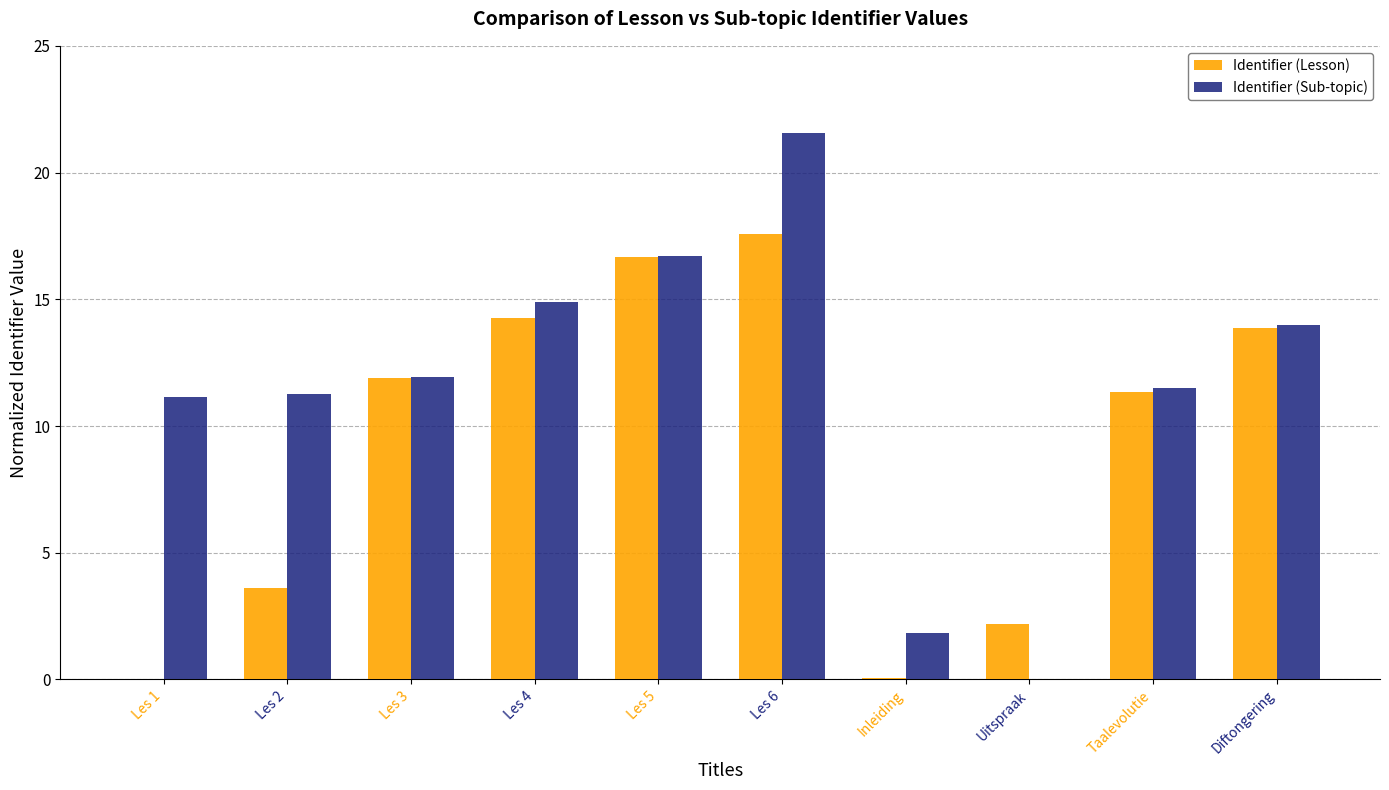

Does the chart contain stacked bars?

No